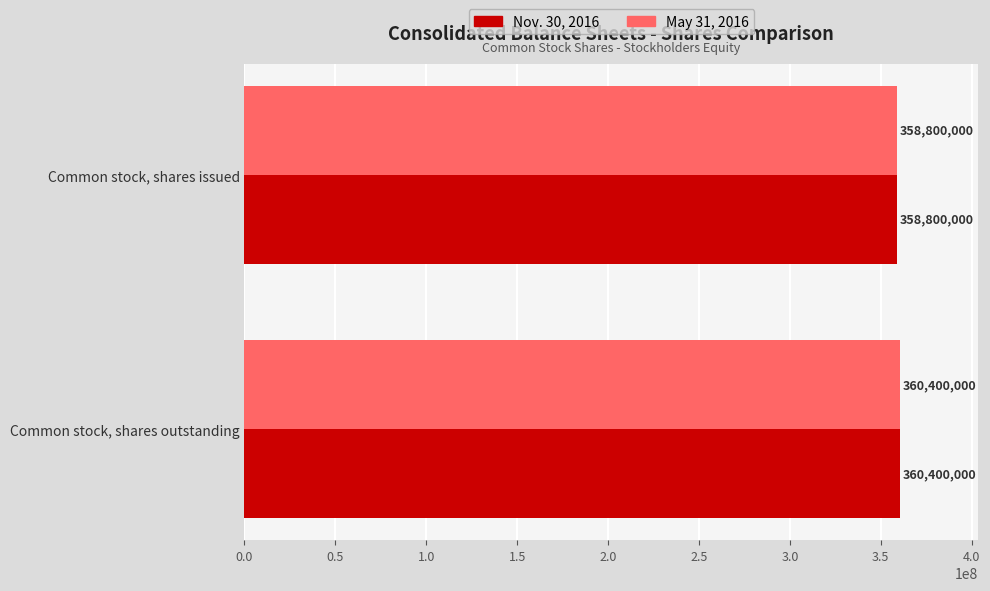

What are all the series names shown in the legend?

Nov. 30, 2016, May 31, 2016